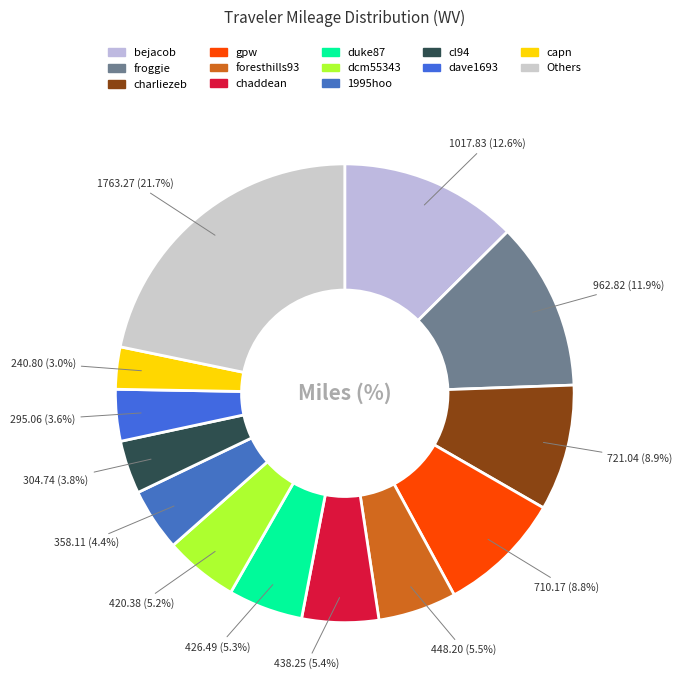

How many segments does this pie chart have?

13